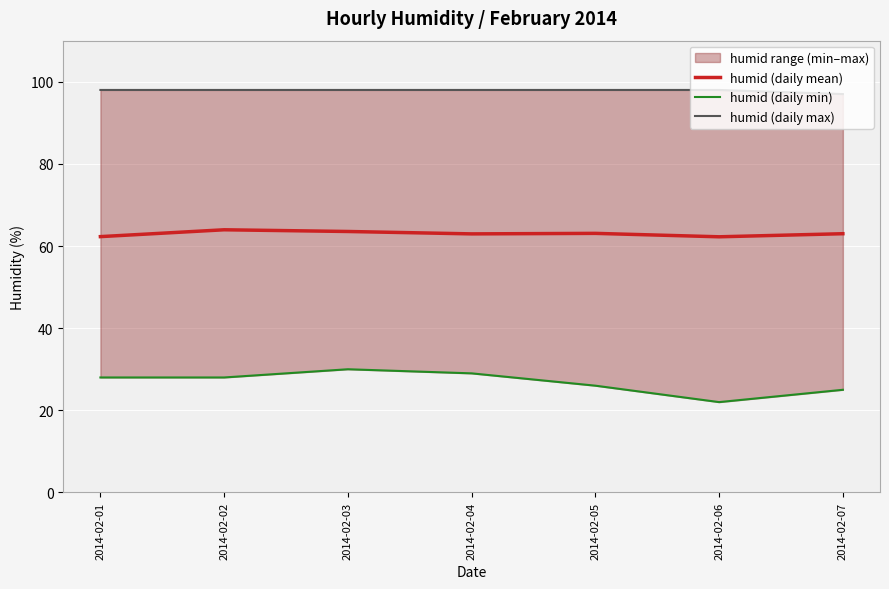

Is this an area chart (filled region under the line)?

No